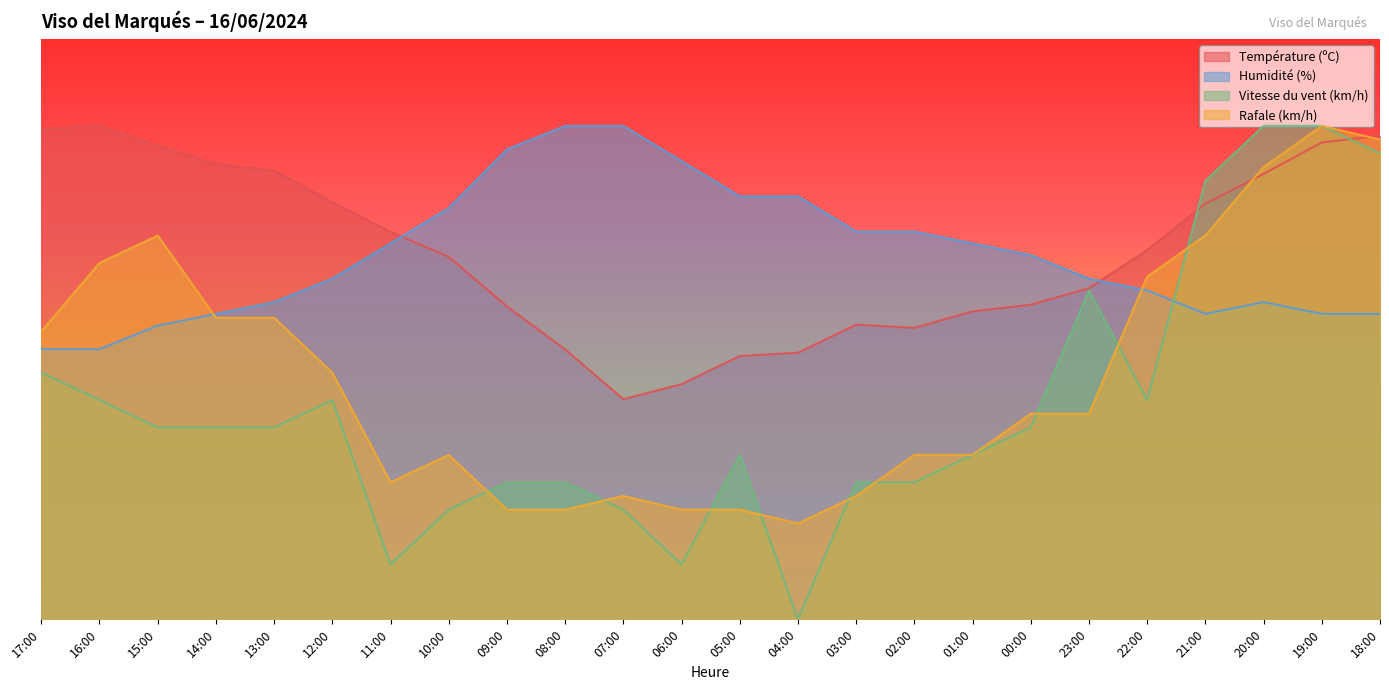

Which series has the largest range (max minus min)?

Vitesse du vent (km/h)